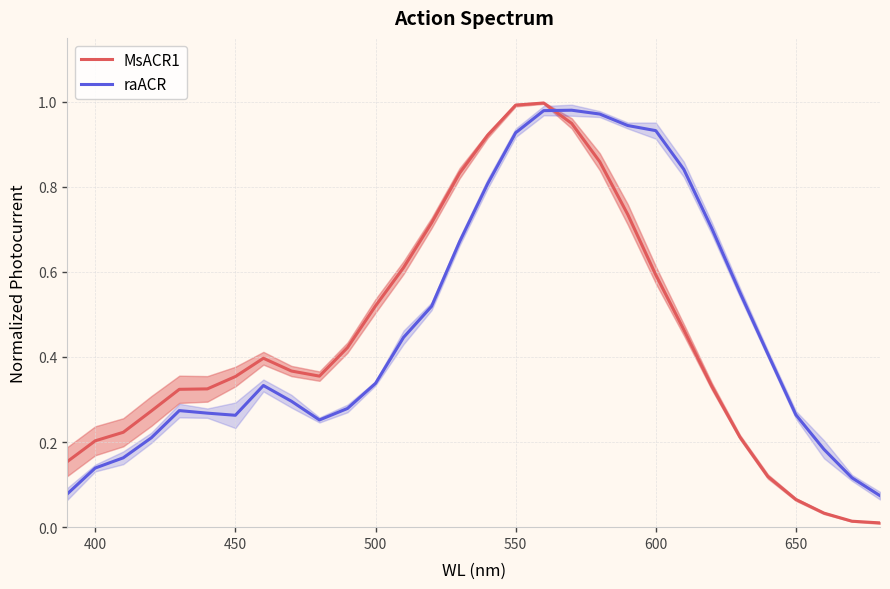

Reading left to right, extract all data points from this chart.

MsACR1: 0.2	0.2	0.2	0.3	0.3	0.3	0.4	0.4	0.4	0.4	0.4	0.5	0.6	0.7	0.8	0.9	1.0	1.0	0.9	0.9	0.7	0.6	0.5	0.3	0.2	0.1	0.1	0.0	0.0	0.0
raACR: 0.1	0.1	0.2	0.2	0.3	0.3	0.3	0.3	0.3	0.3	0.3	0.3	0.4	0.5	0.7	0.8	0.9	1.0	1.0	1.0	0.9	0.9	0.8	0.7	0.6	0.4	0.3	0.2	0.1	0.1